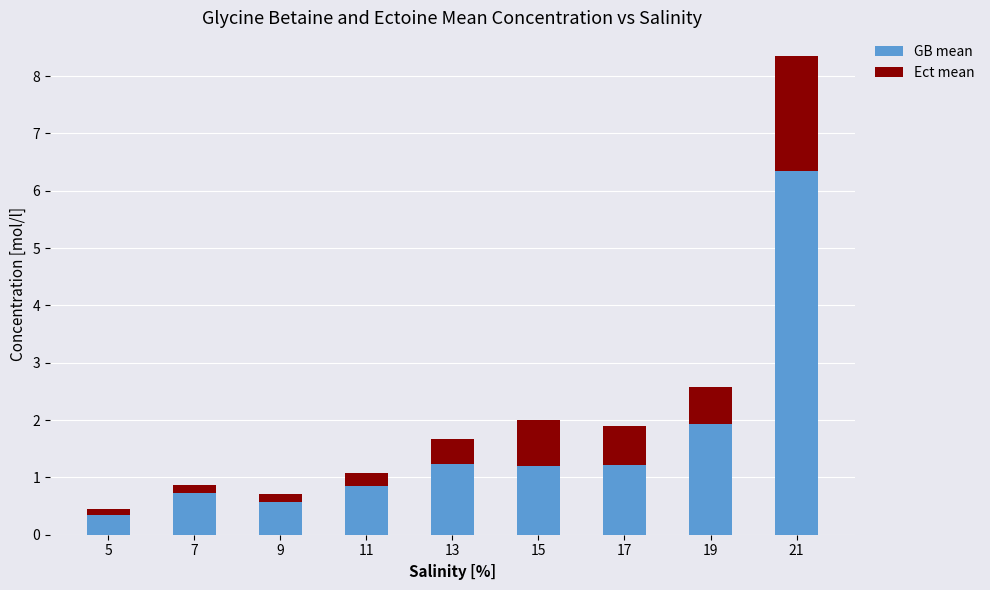

At which label does GB mean reach its minimum?

5